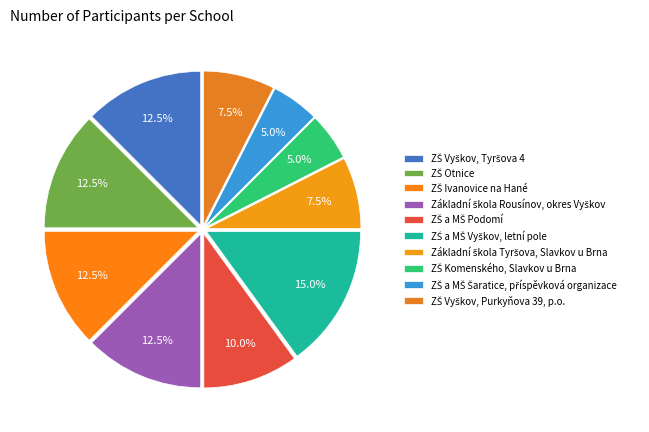

To the nearest percent, what is the difference between the largest and smallest slice percentages?

10%